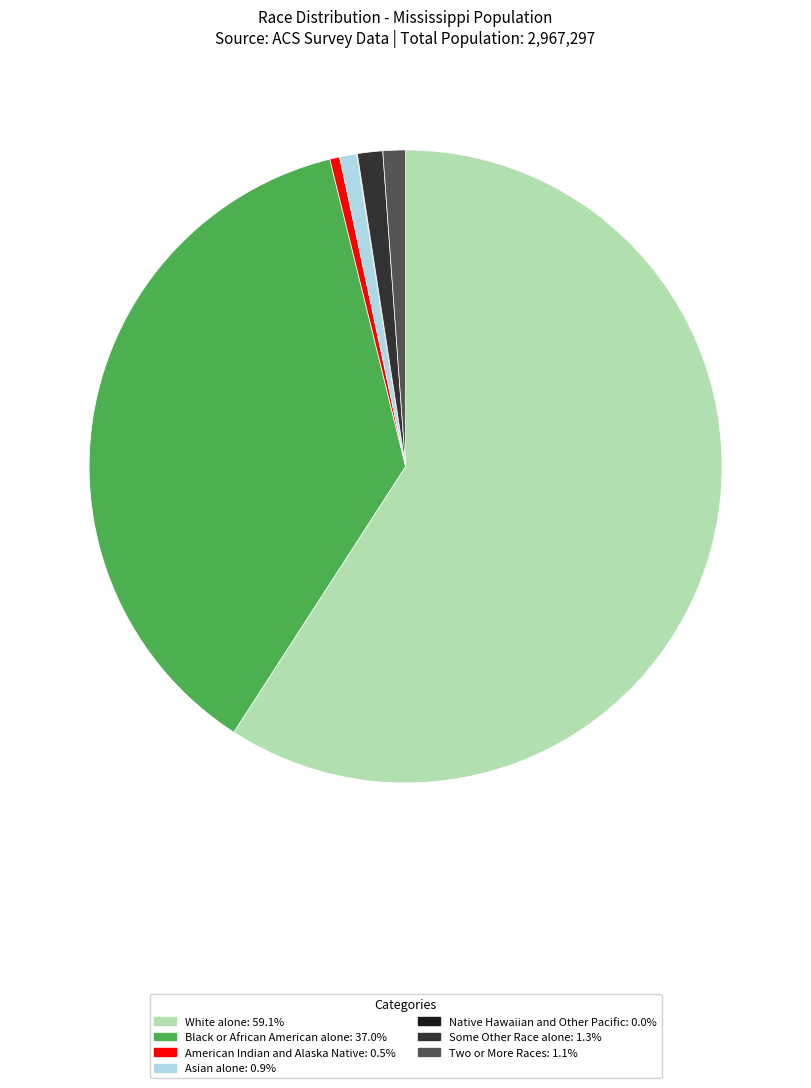

Which has a higher value, Black or African American alone or White alone?

White alone